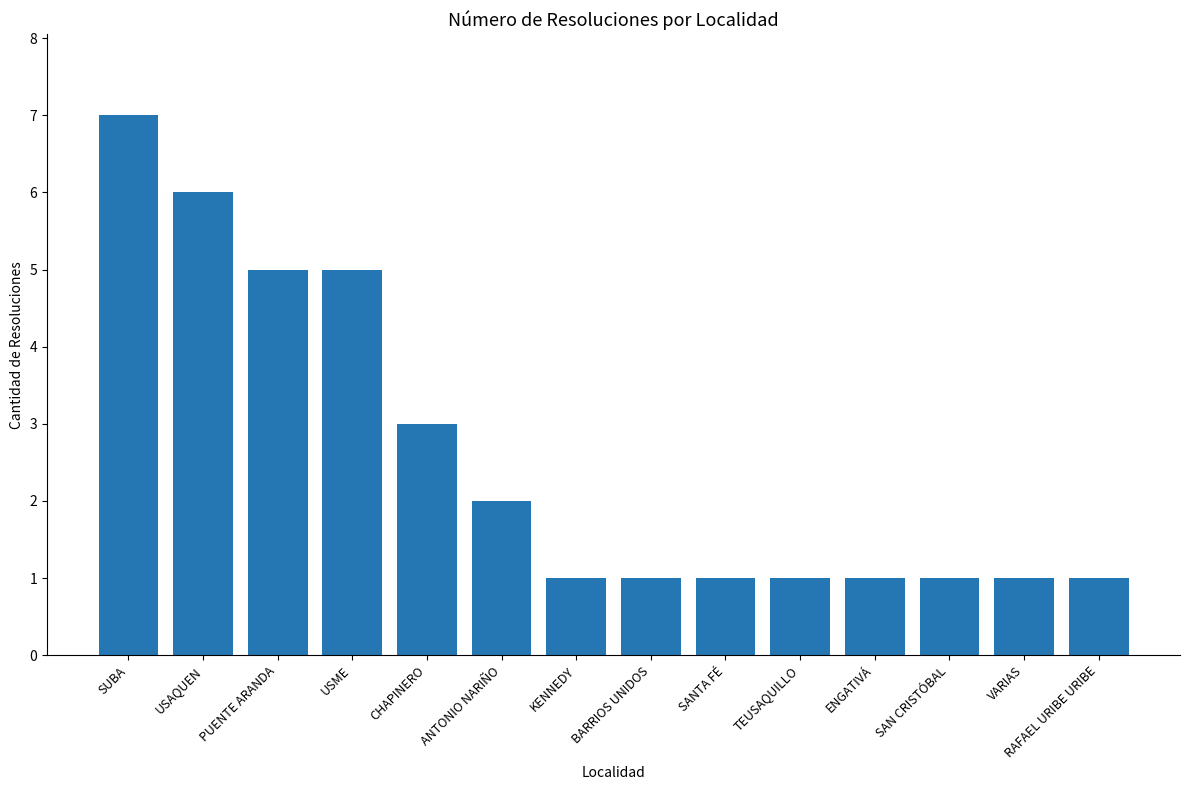

What is the ratio of the value at USAQUEN to the value at SUBA?

0.9